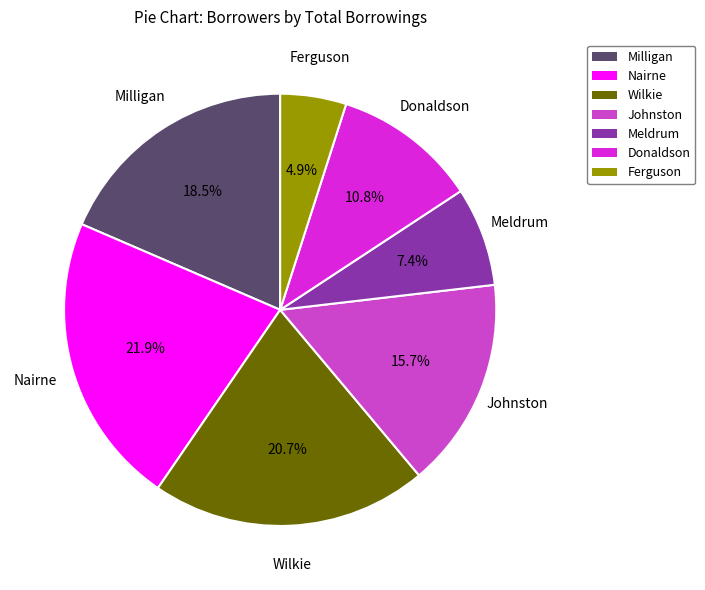

Is there a majority slice in this chart?

No